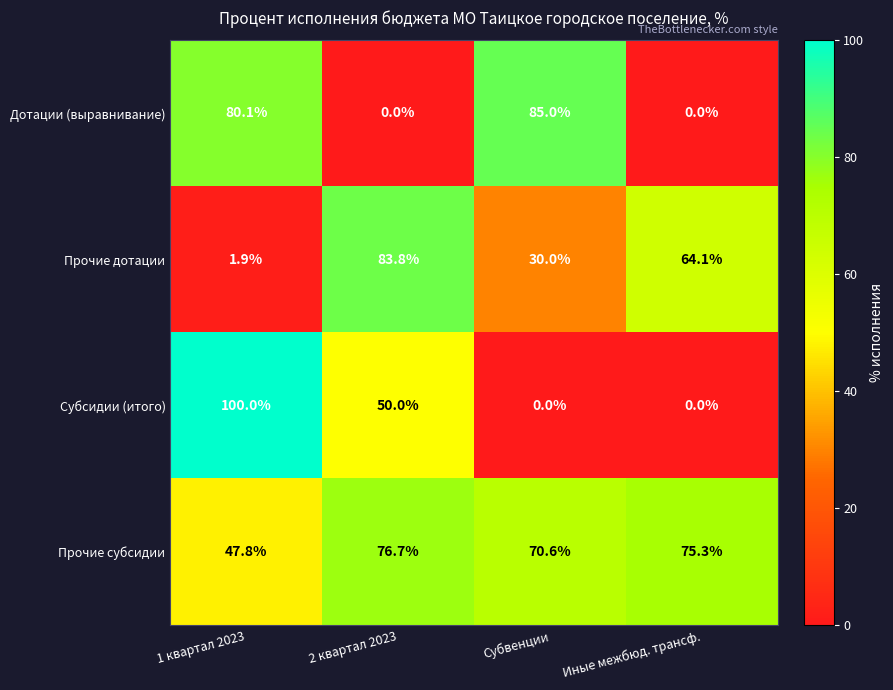

What is the sum of the Субсидии (итого) values at 1 квартал 2023 and Субвенции?

100.0